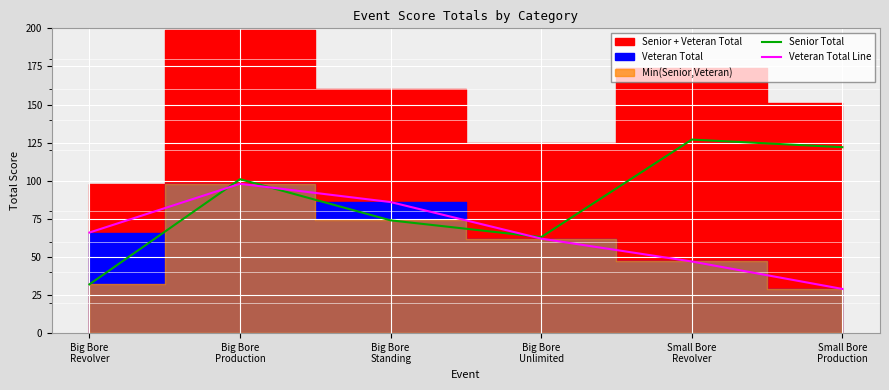

What is the minimum value for Senior Total?

32